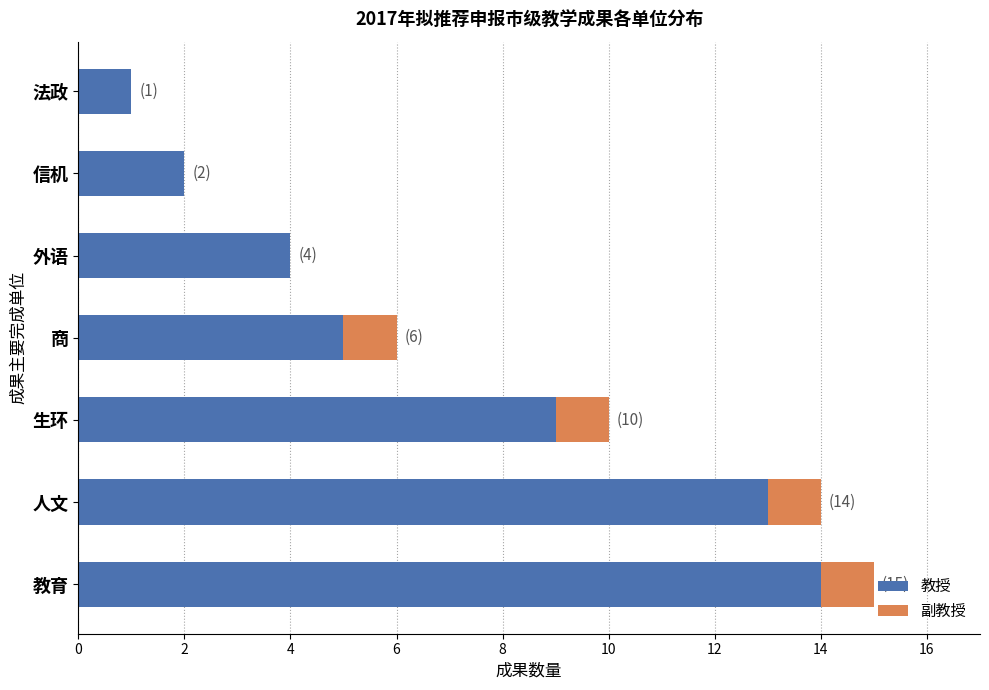

What is the total value across all series at 教育?

15